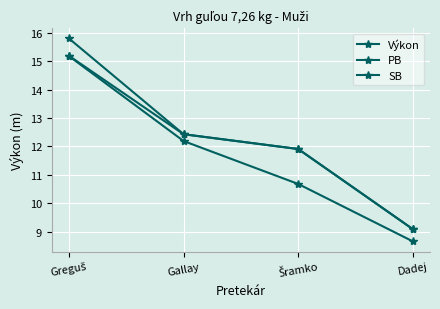

What is the label of the 1st point from the left?

Greguš